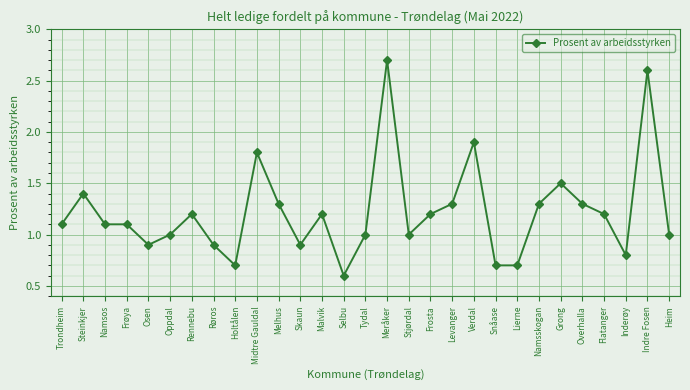

What is the difference between the values at Inderøy and Namsskogan?

0.5